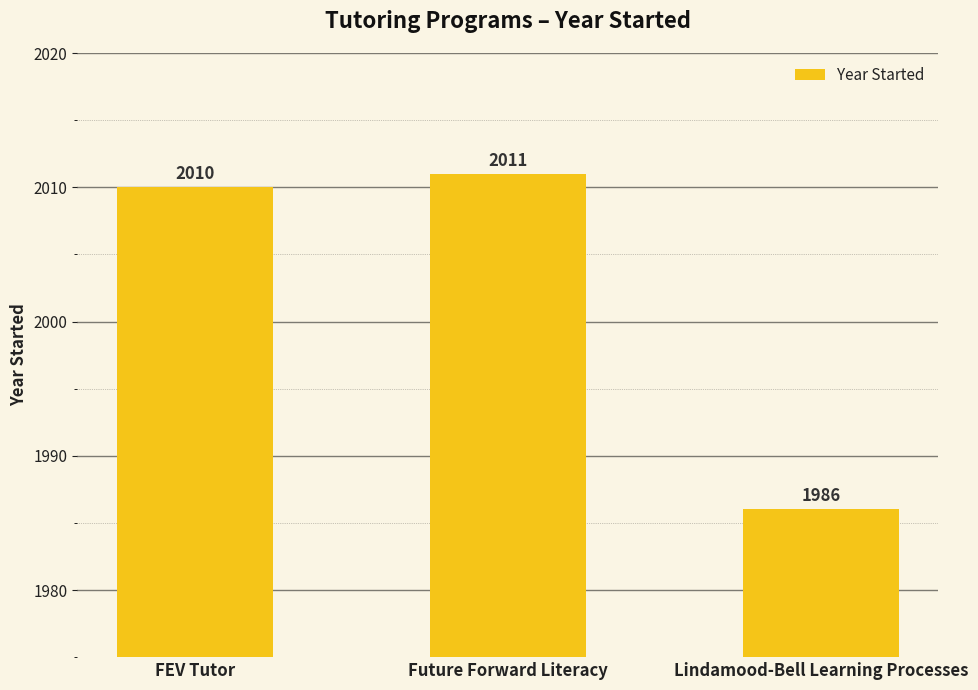

What is the difference between the values at FEV Tutor and Future Forward Literacy?

1